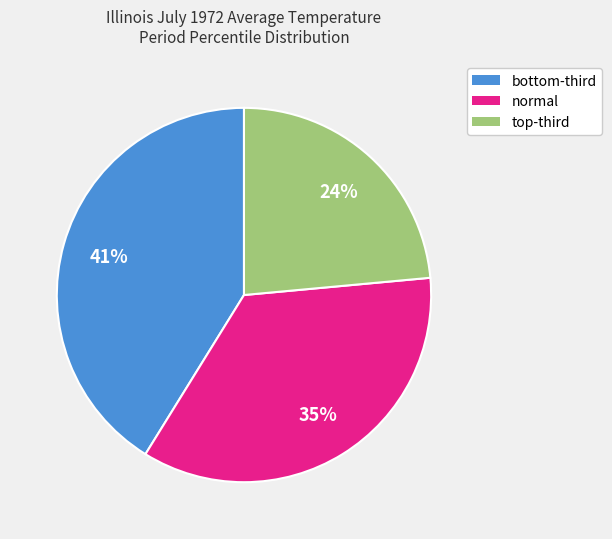

What percentage is the normal slice, to the nearest percent?

35%